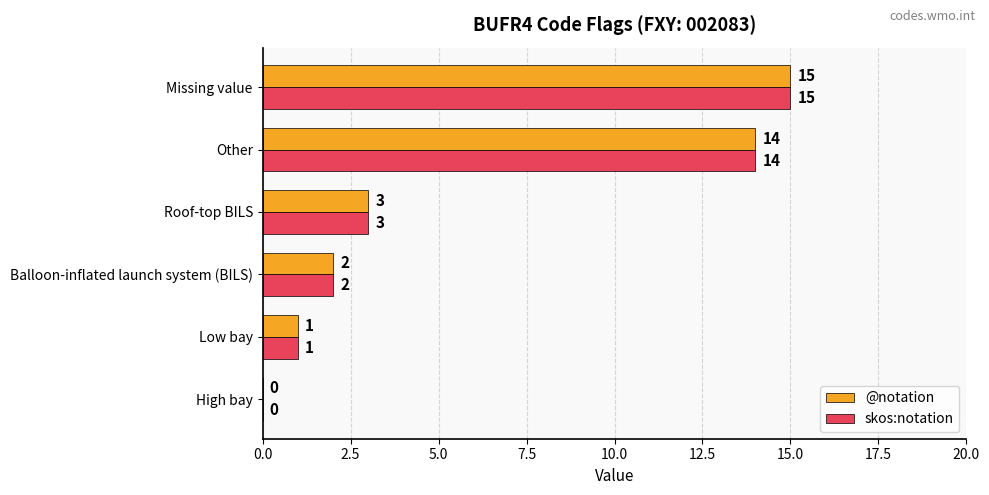

What are all the series names shown in the legend?

@notation, skos:notation